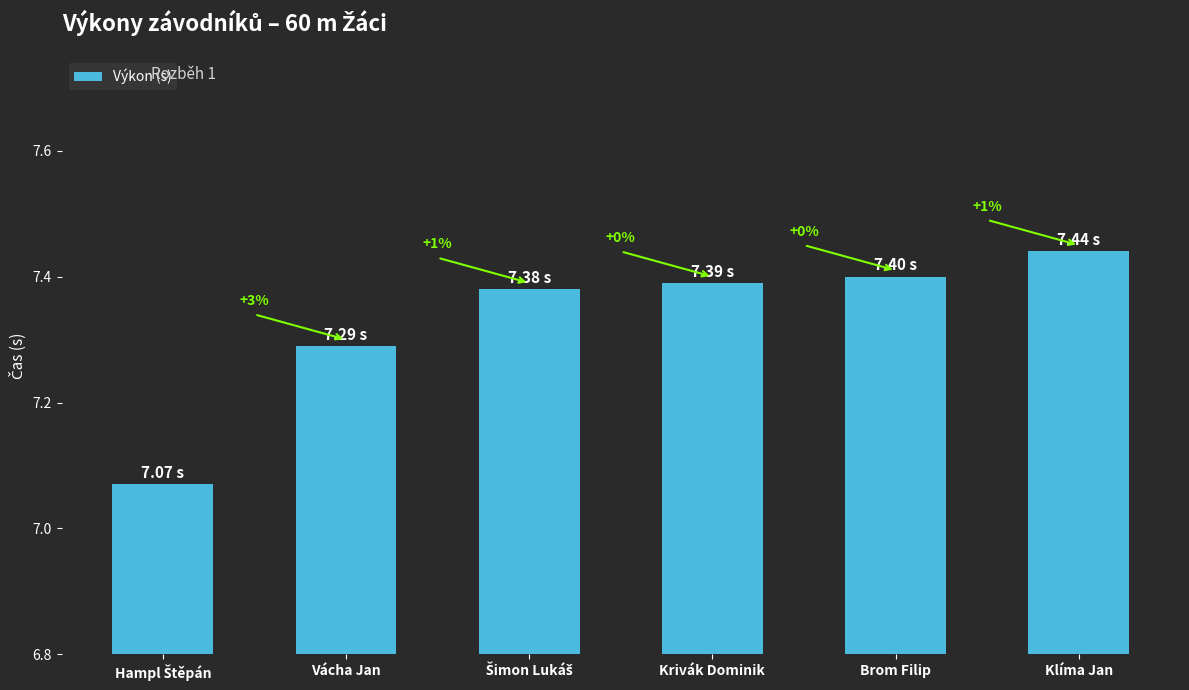

Is it true that the value at Šimon Lukáš is 7.4?

True